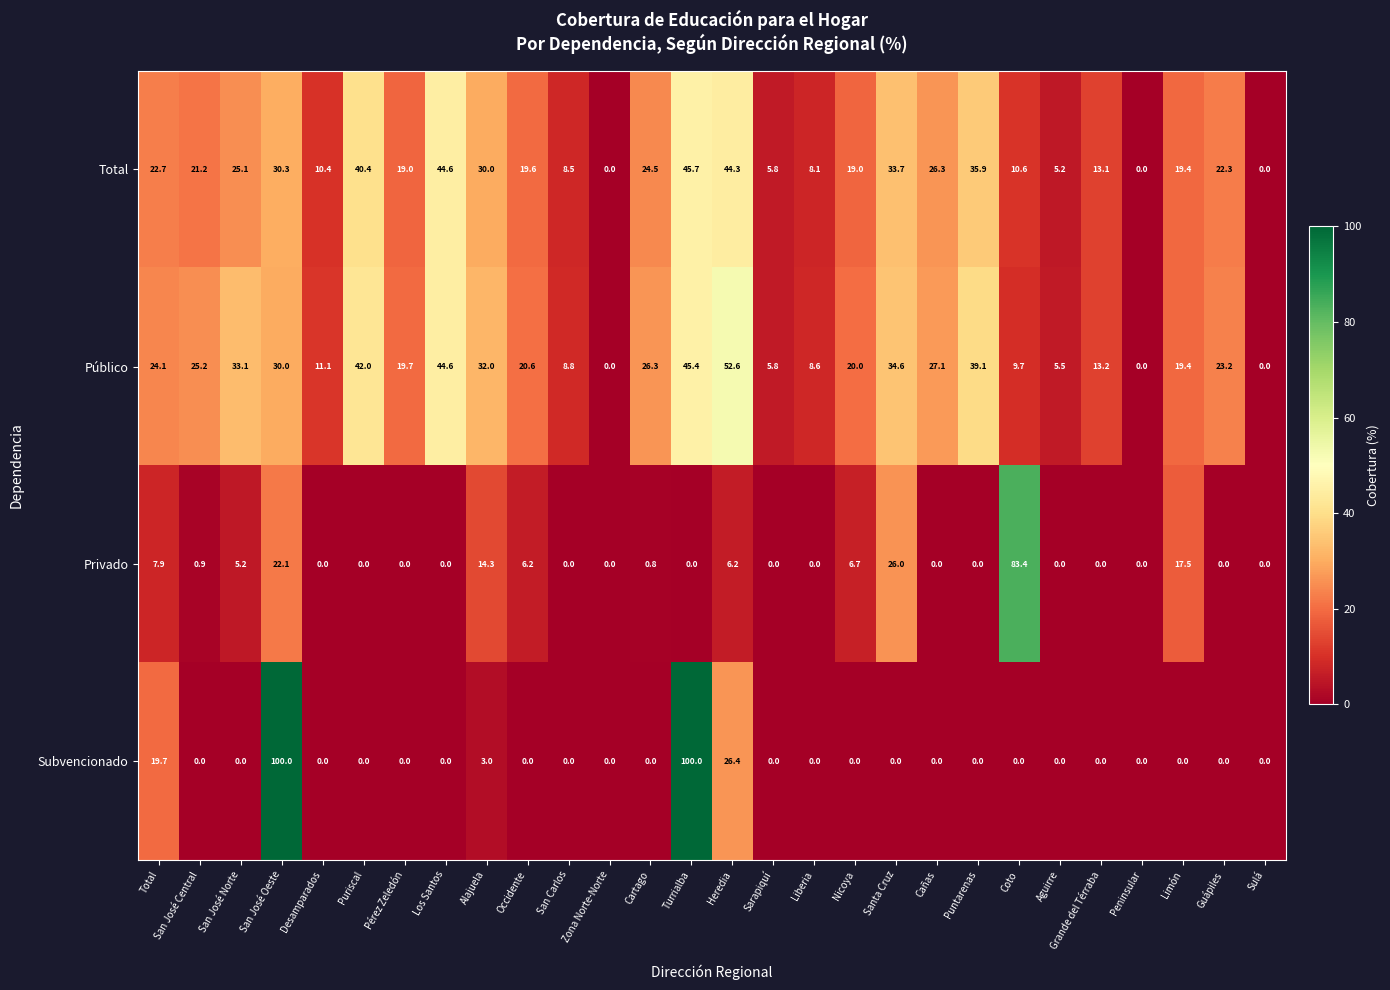

At how many categories does at least one series exceed 5?

25